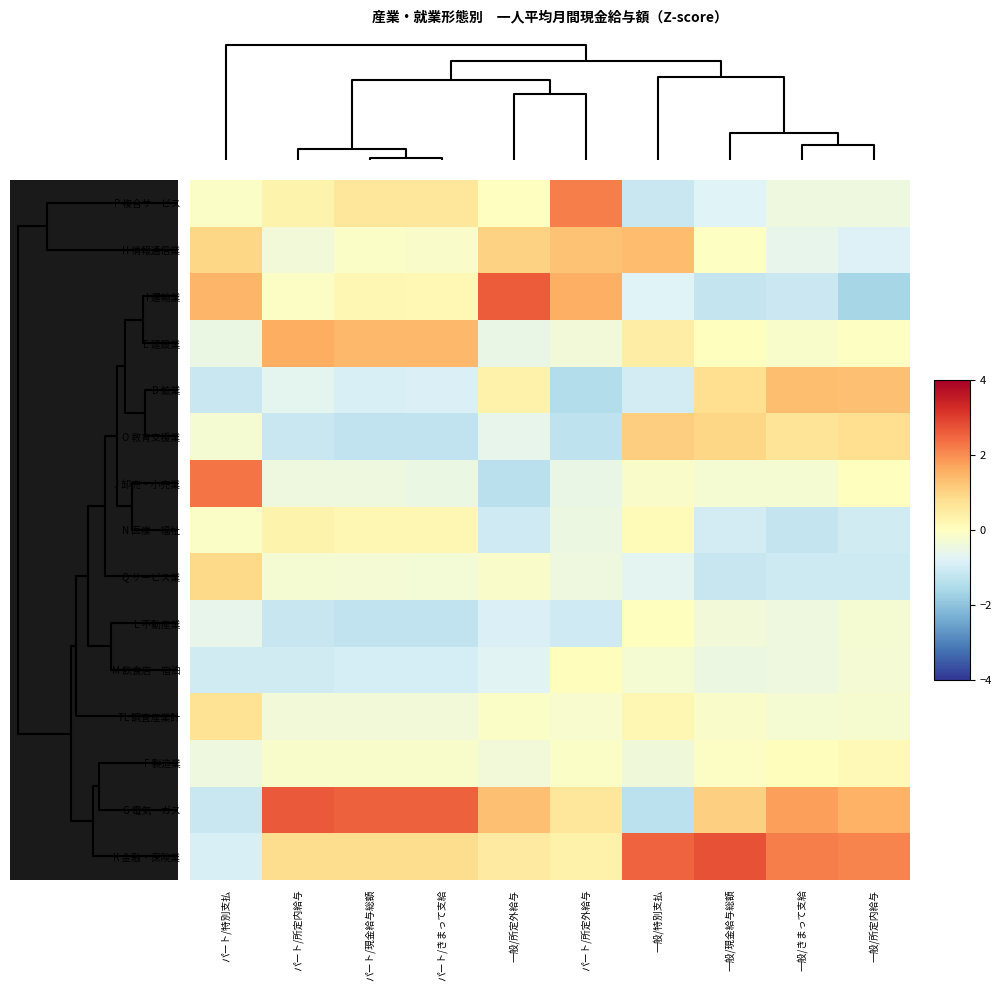

Count the number of data series in this chart.

15